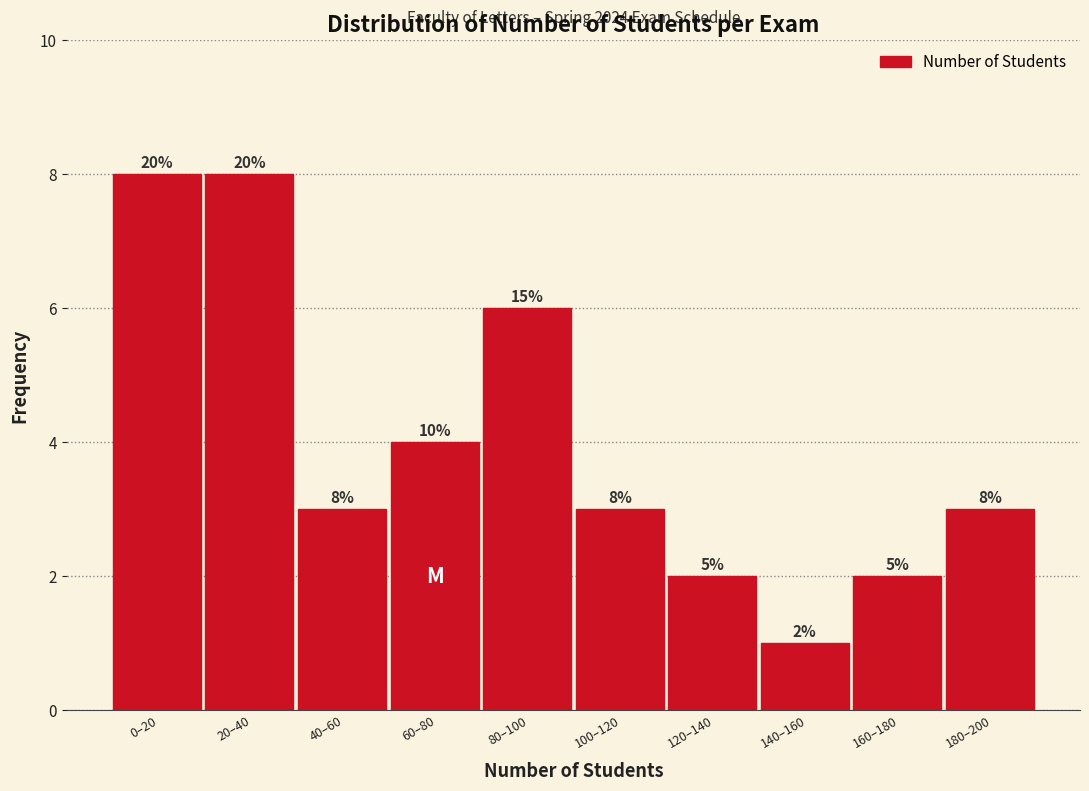

How many bars are there in total?

10